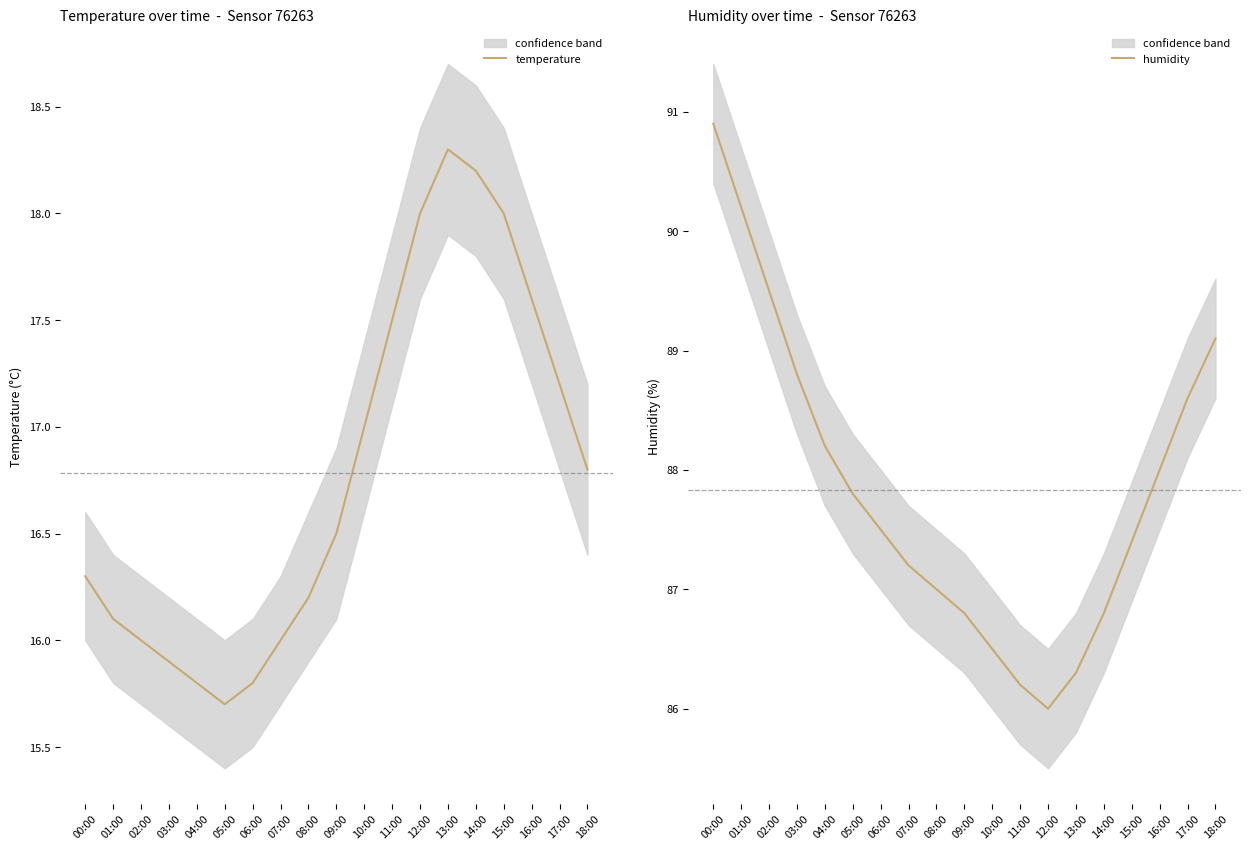

Reading left to right, list all the values displayed in this chart.

temperature: 16.3	16.1	16.0	15.9	15.8	15.7	15.8	16.0	16.2	16.5	17.0	17.5	18.0	18.3	18.2	18.0	17.6	17.2	16.8
humidity: 90.9	90.2	89.5	88.8	88.2	87.8	87.5	87.2	87.0	86.8	86.5	86.2	86.0	86.3	86.8	87.4	88.0	88.6	89.1